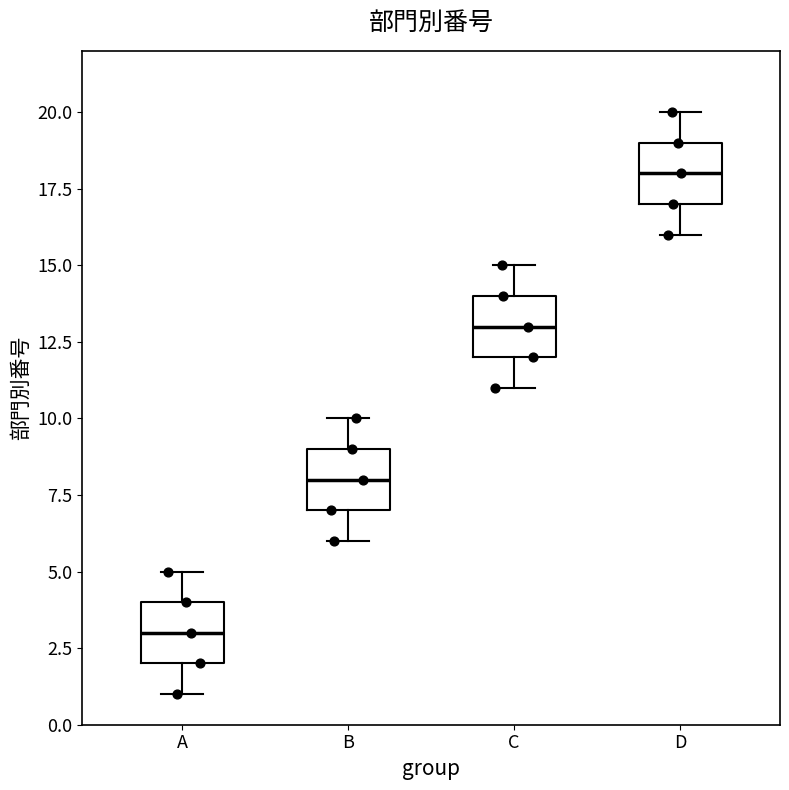

Where is the upper edge of the box for A on the y-axis? The values are not printed on the chart, so give them approximately, as read against the axis.

4